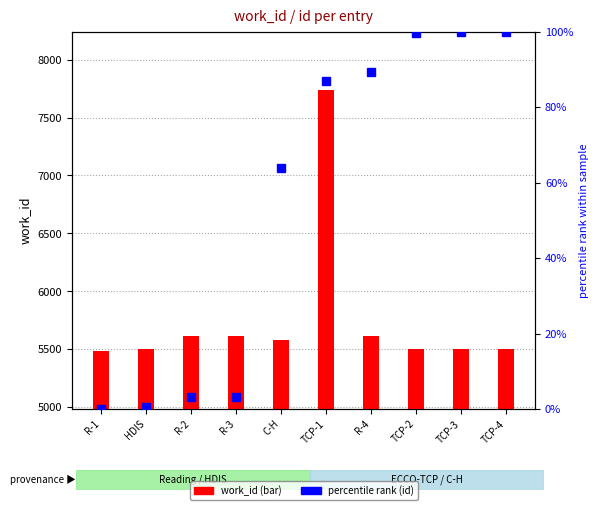

Which label corresponds to the largest value in the chart?

TCP-1